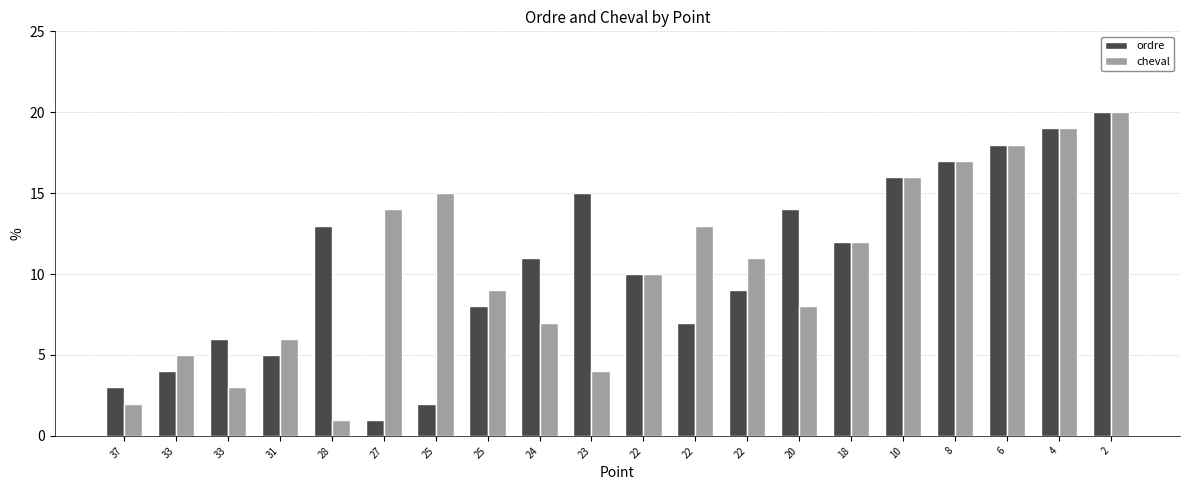

True or false: cheval has a value of 13 at 22.

True